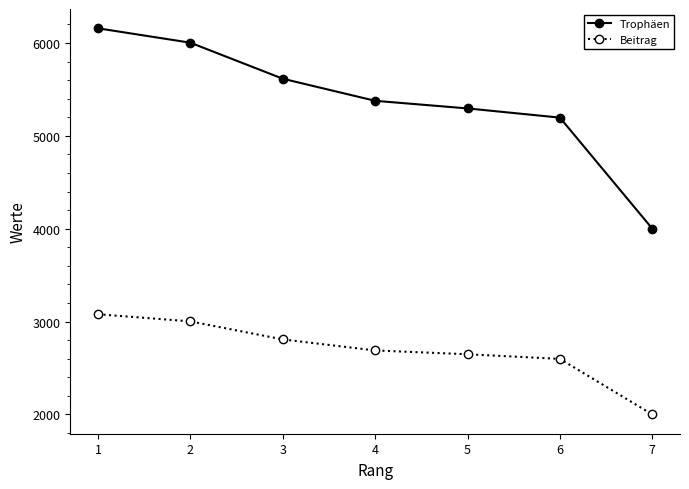

What is the greatest value displayed?

6159